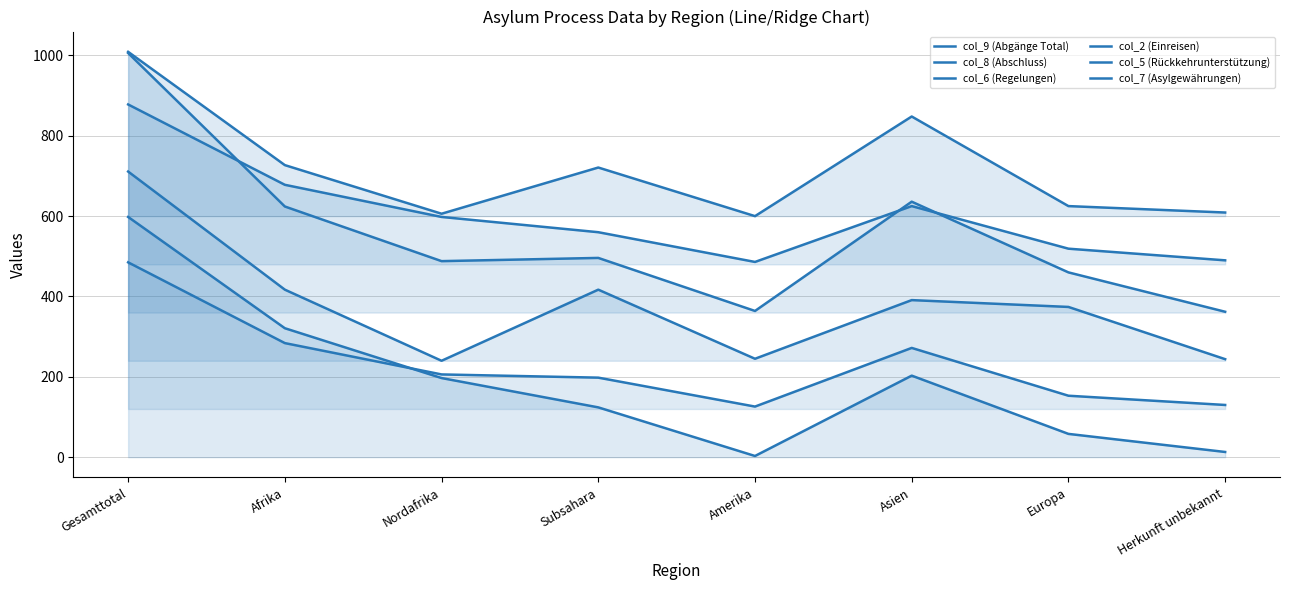

What is the difference between the col_6 (Regelungen) values at Herkunft unbekannt and Europa?

130